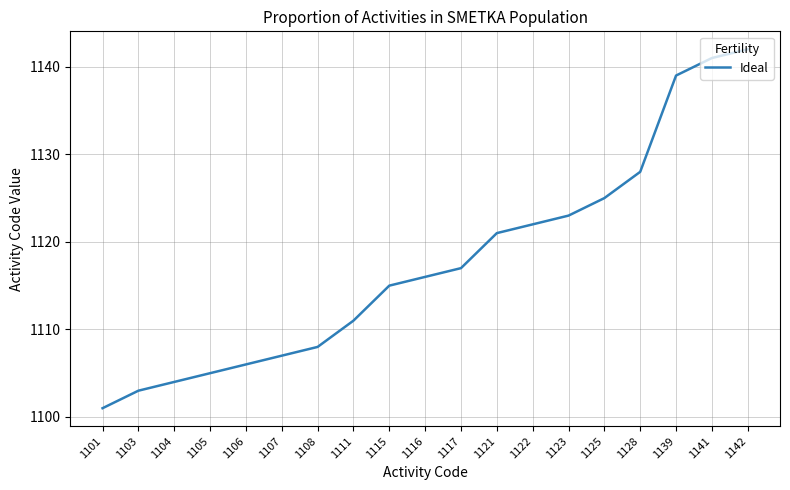

What is the change in value from 1111 to 1123?

+12